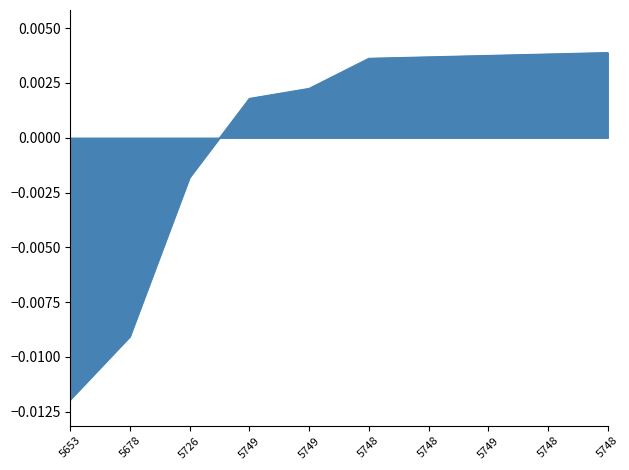

Where does the data first go above 0?

5749